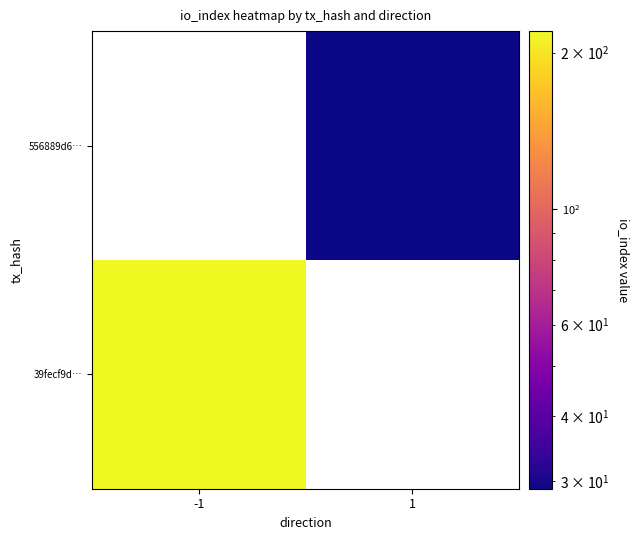

Which category has the highest value in the 556889d6… series?

-1